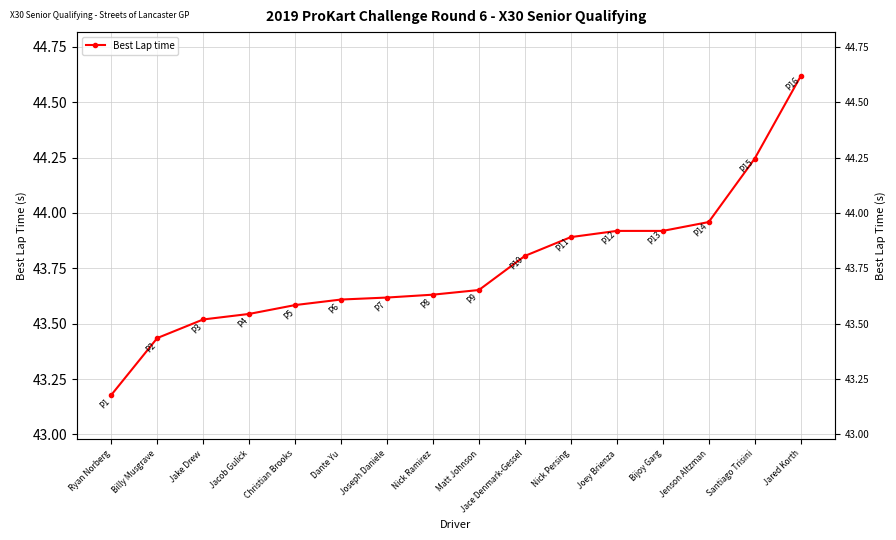

Where is the data nearest to the value 43?

Ryan Norberg